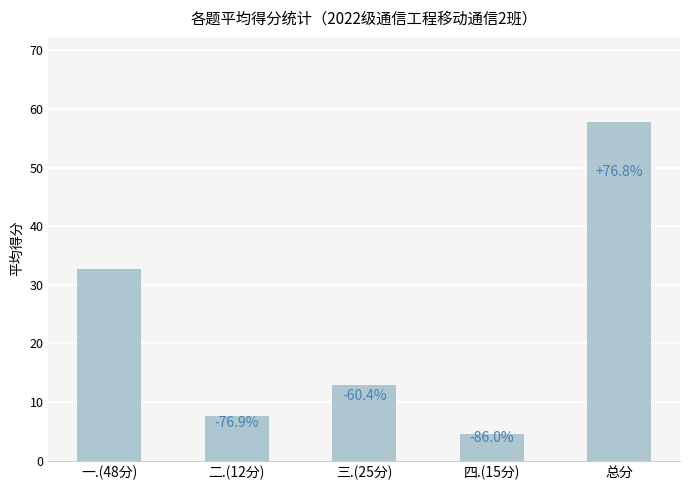

What is the sum of the values at 总分 and 二.(12分)?

65.4